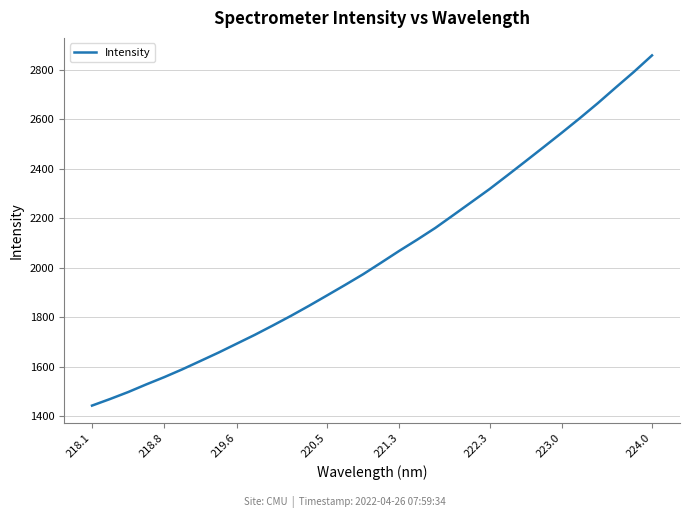

What is the difference between the second highest and second lowest values?

1322.3